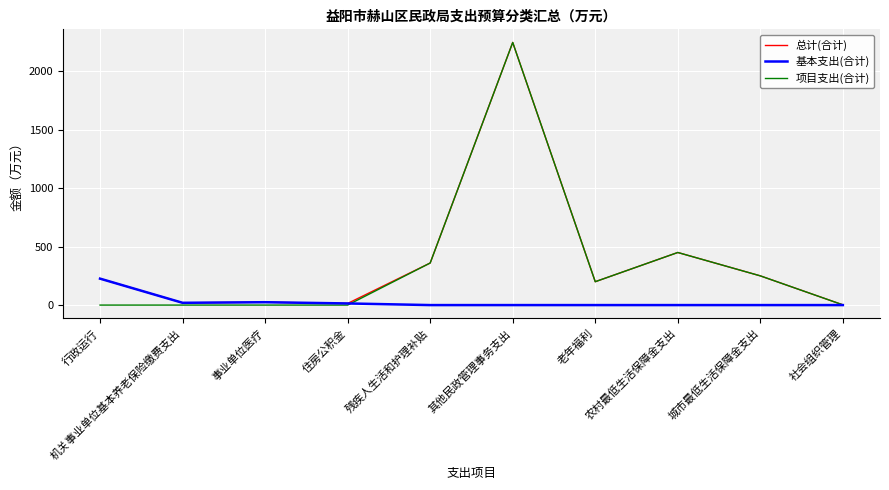

What is the difference between the highest and lowest values at 其他民政管理事务支出?

2247.0